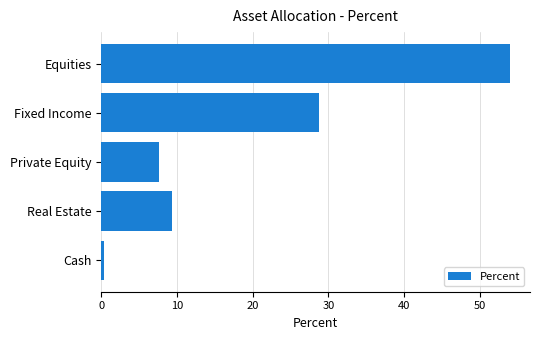

How many bars are there in total?

5